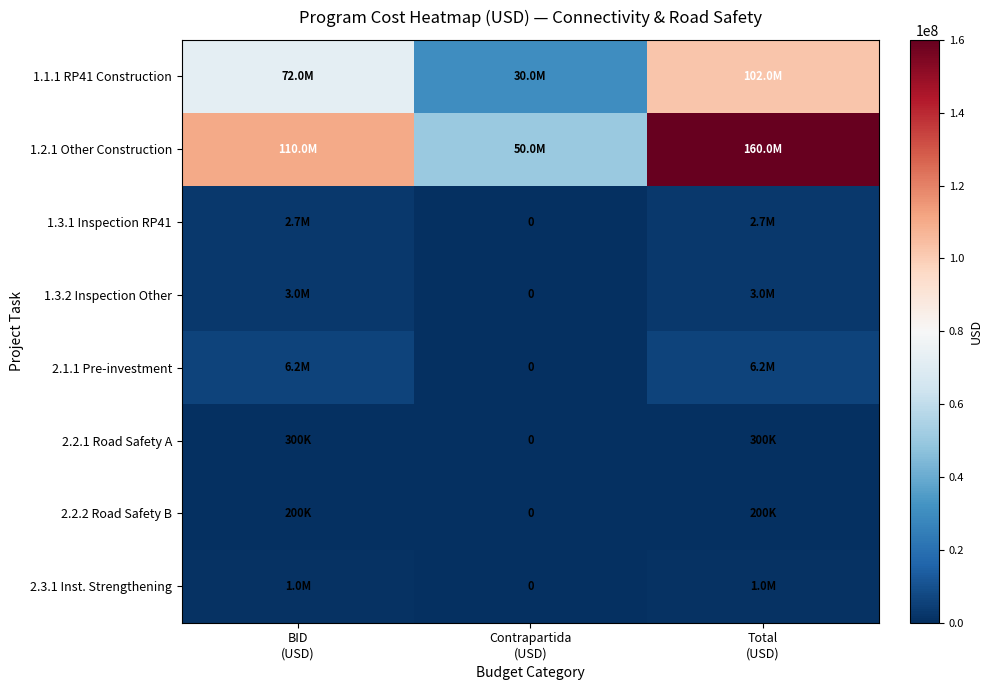

At which label does 2.3.1 Inst. Strengthening reach its peak?

BID (USD)